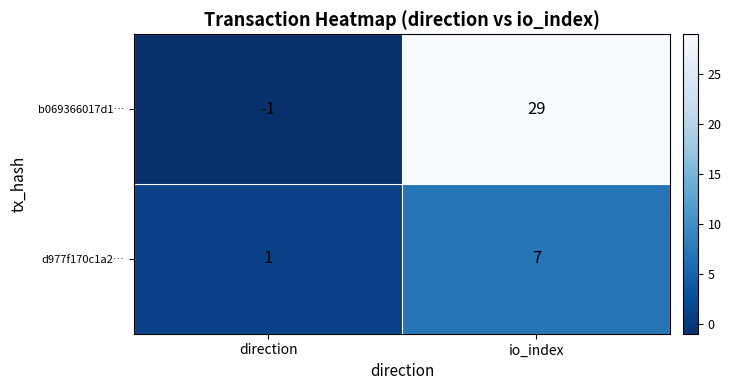

Reading left to right, transcribe all the data shown in this chart.

b069366017d1…: -1	29
d977f170c1a2…: 1	7